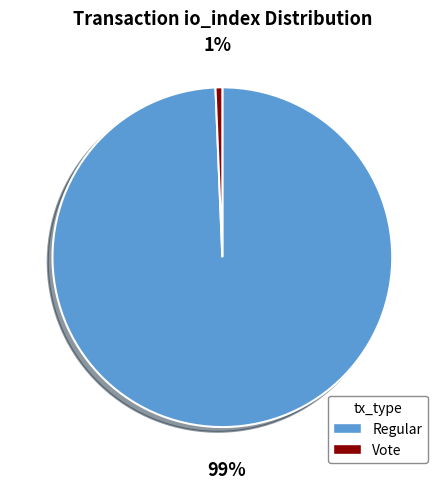

Does any single category account for the majority?

Yes